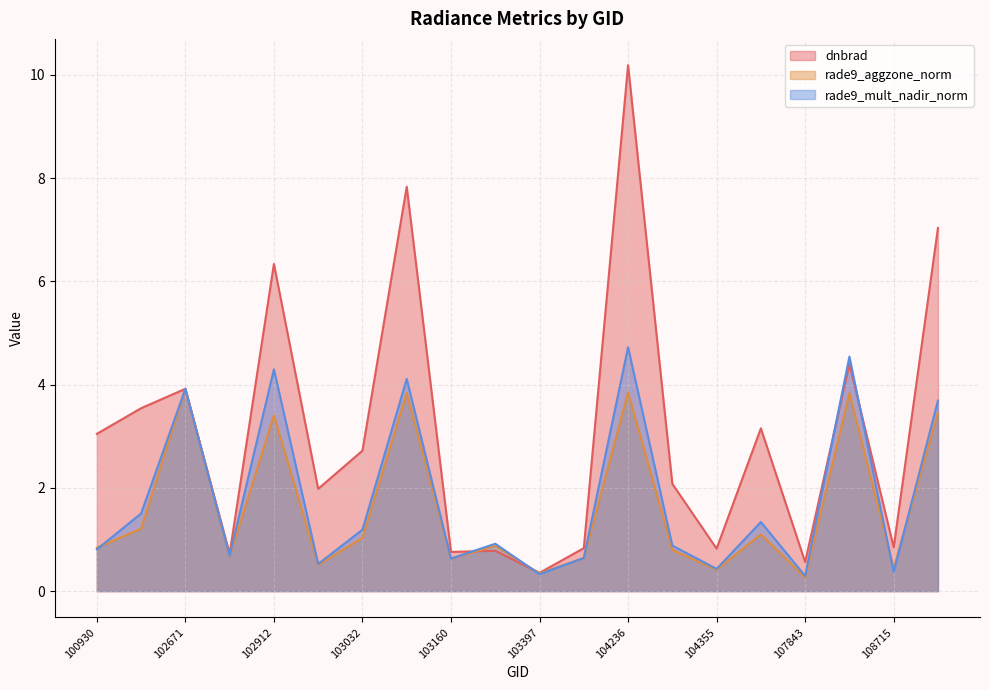

True or false: dnbrad has a value of 10.2 at 104236.

True